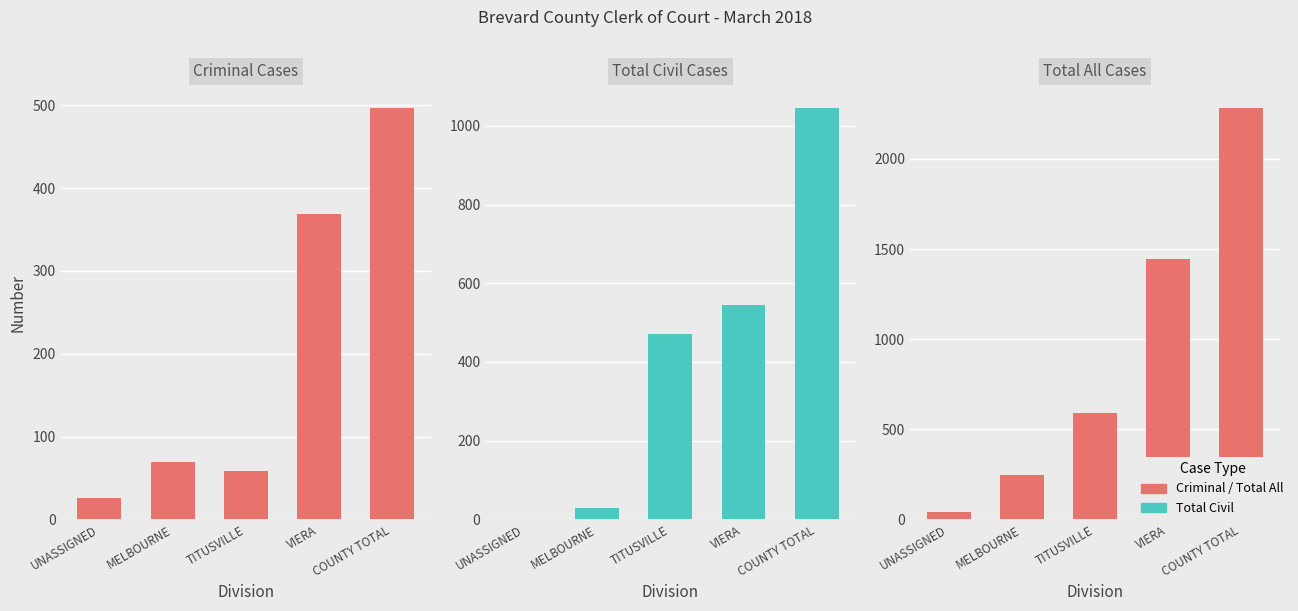

Is the value of Total Cases at COUNTY TOTAL greater than the value of Total Civil at UNASSIGNED?

Yes